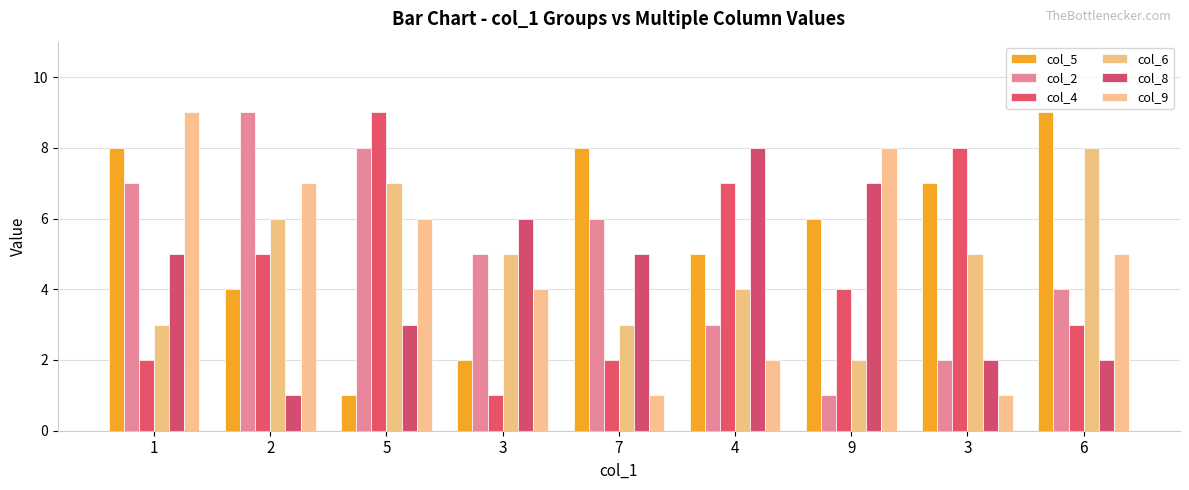

The col_6 series shows 4 at 4. True or false?

True